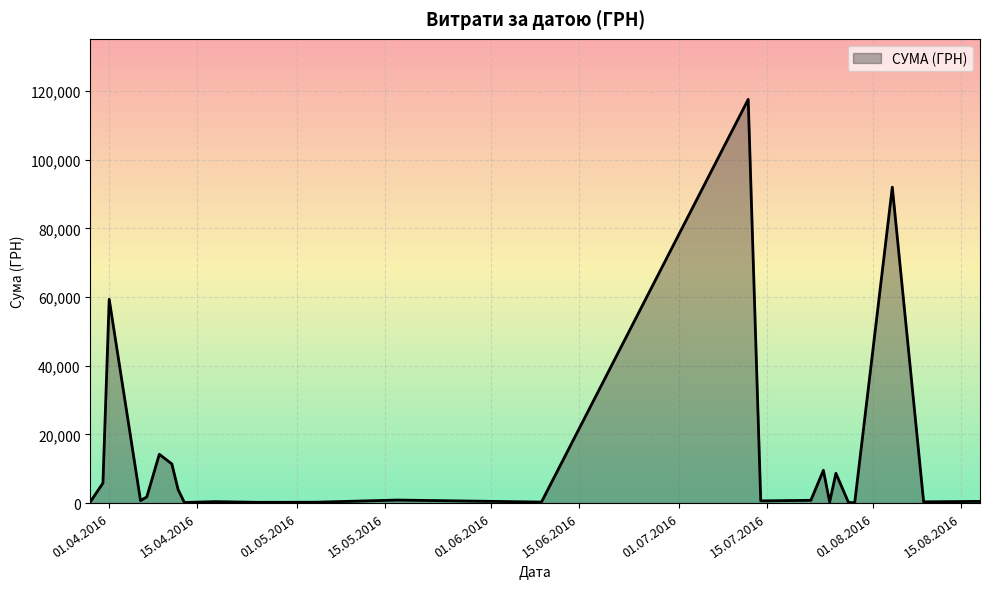

What is the difference between the maximum and minimum values?

117471.0